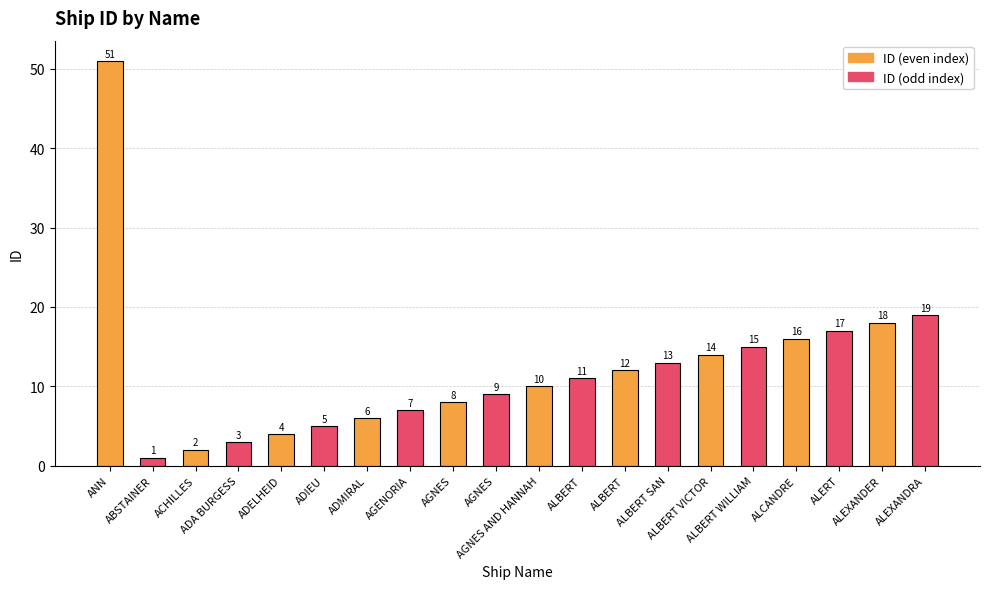

The chart shows a value of 9 at AGNES. True or false?

True